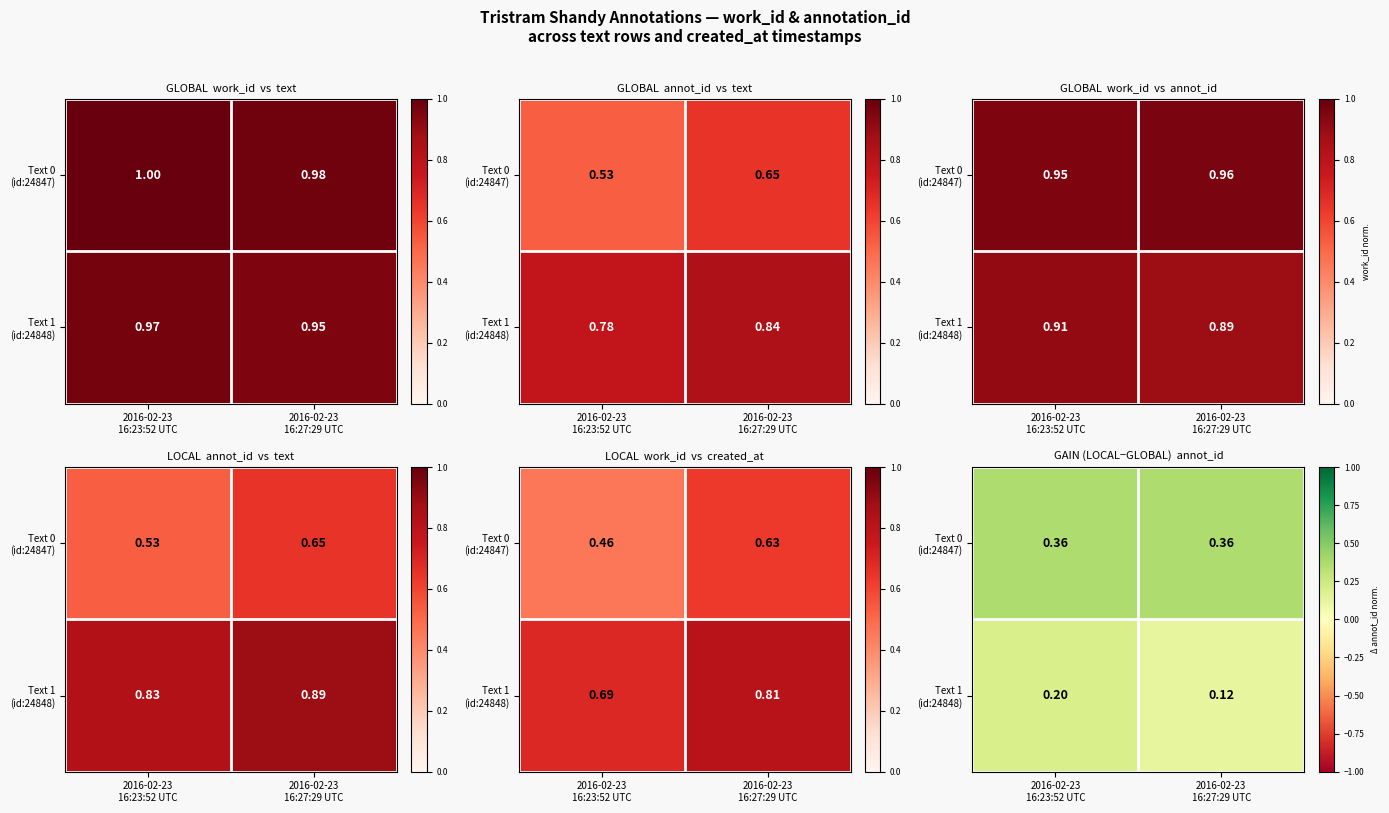

Is it true that Text 1 (id:24848) equals 0.1 at 2016-02-23 16:27:29 UTC?

True